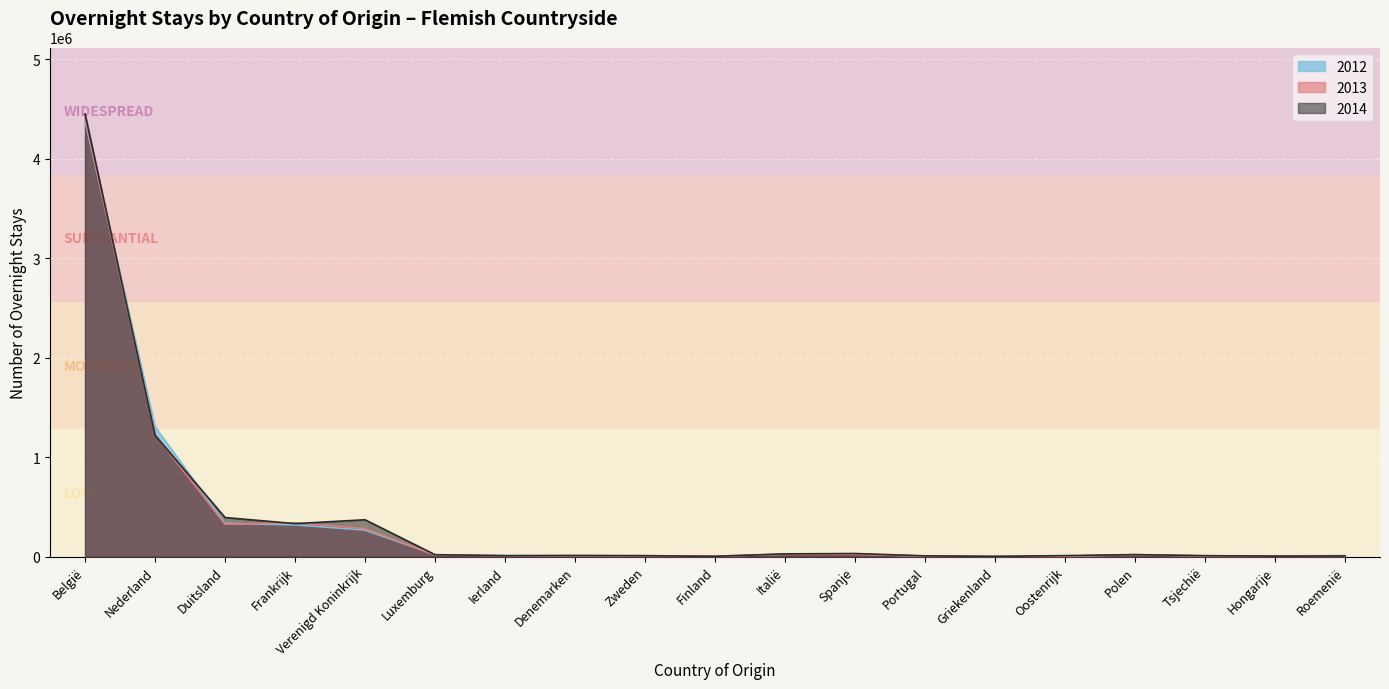

What is the difference between the highest and lowest values at Roemenië?

4365